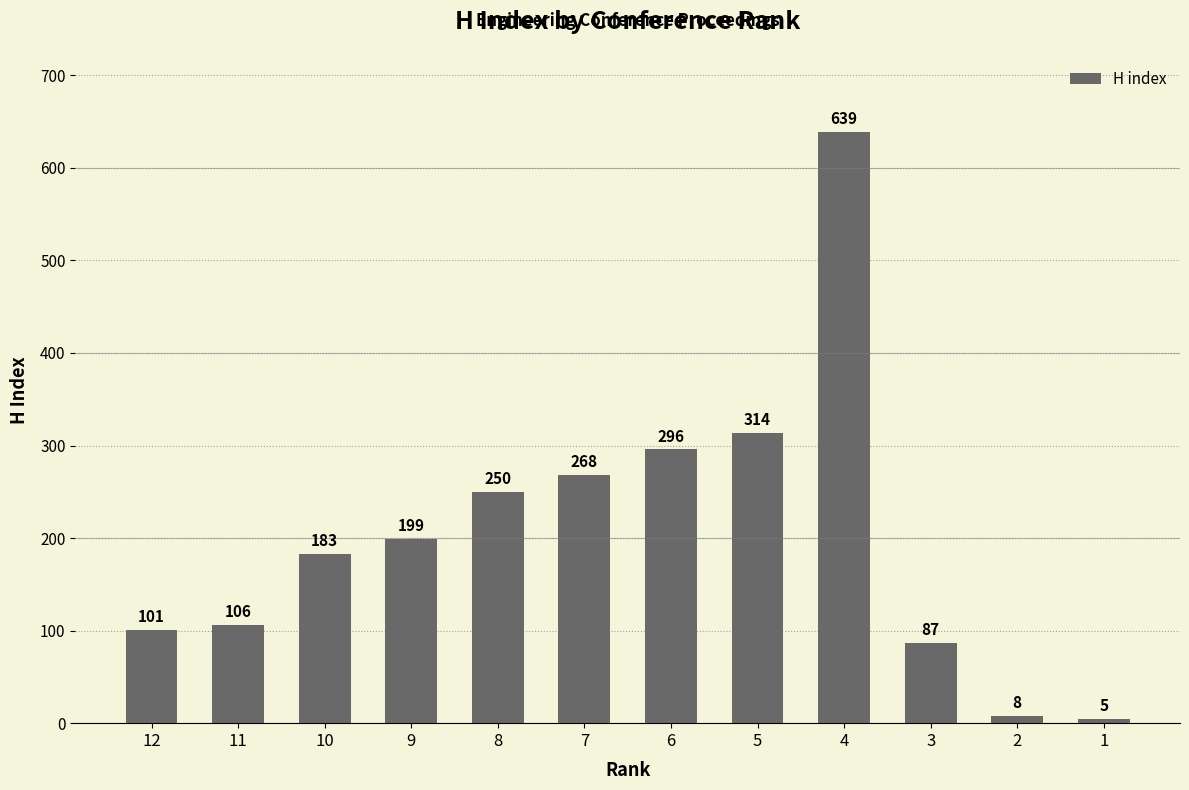

Reading right to left, transcribe all the data shown in this chart.

5	8	87	639	314	296	268	250	199	183	106	101